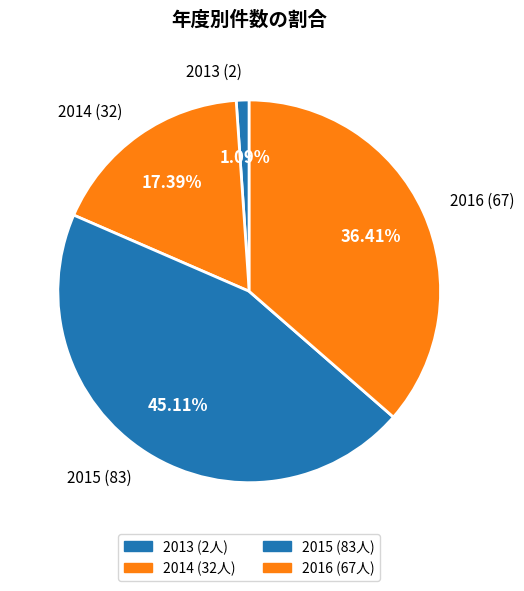

True or false: 2015 accounts for 53% of the total.

False